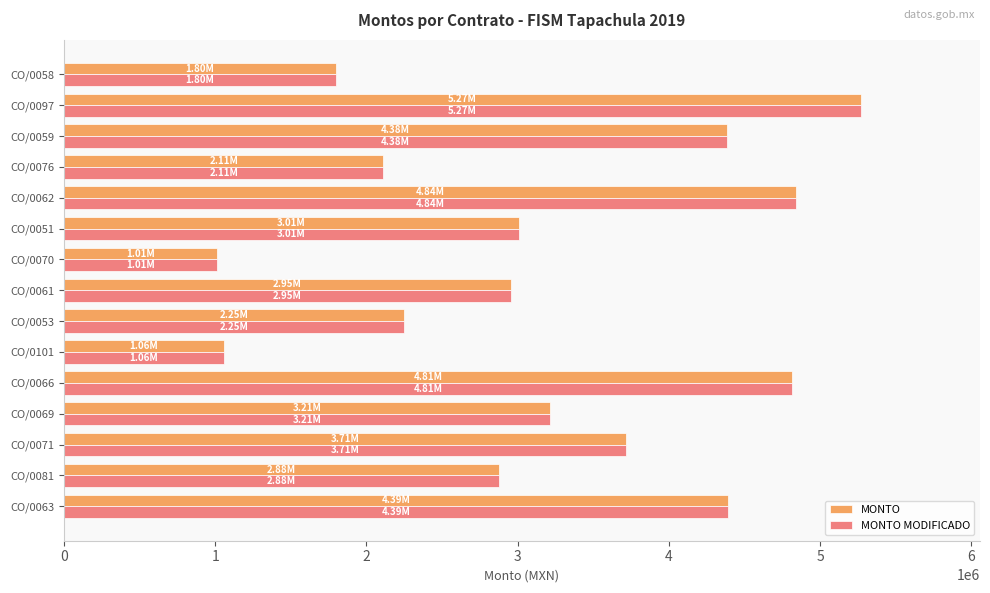

What is the total value across all series at CO/0061?

5906219.5